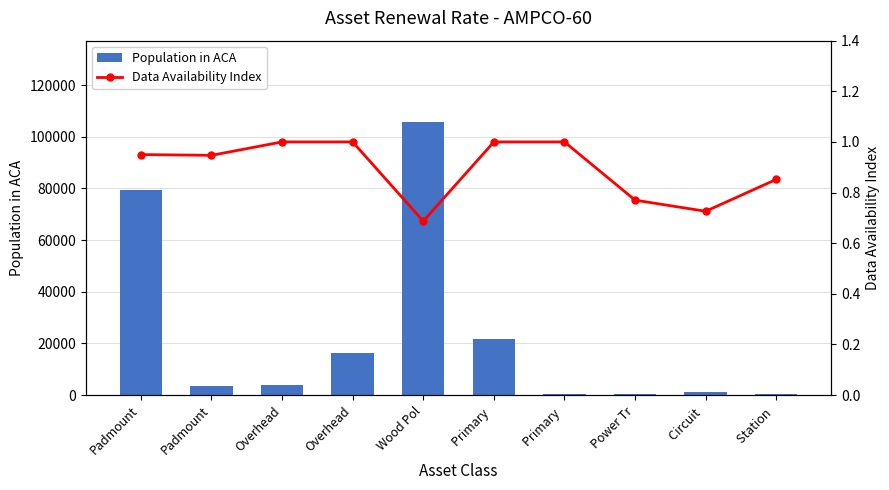

Is it true that Data Availability Index equals 1.6 at Primary ?

False